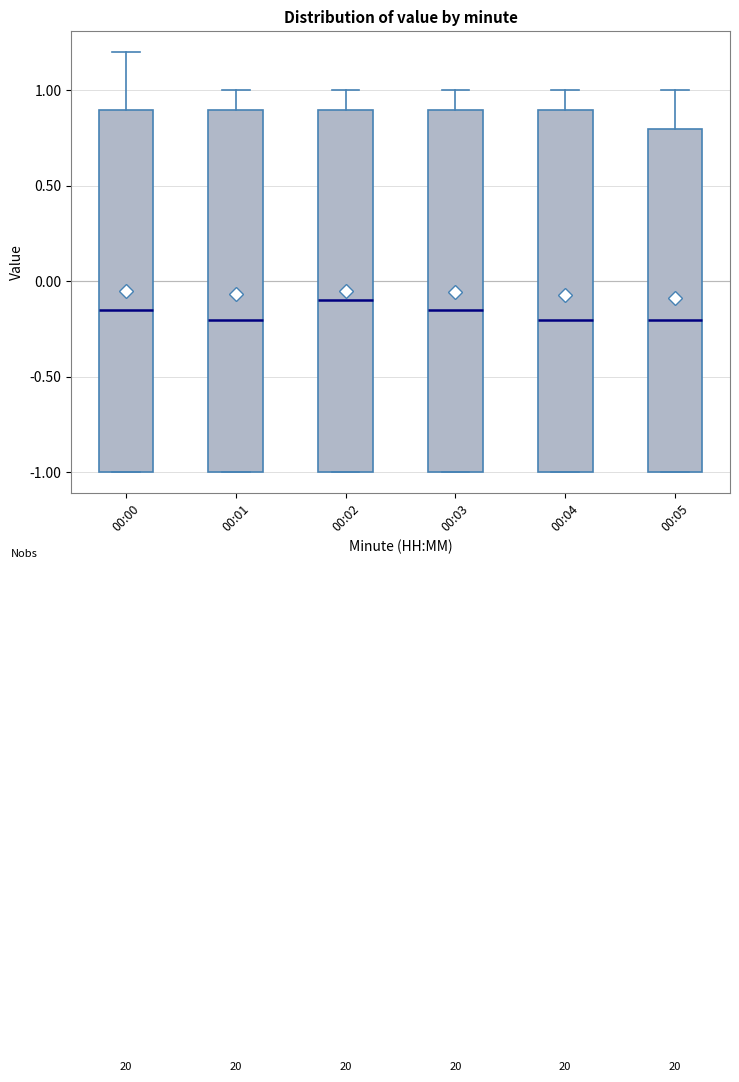

Where is the lower edge of the box for 00:02 on the y-axis? The values are not printed on the chart, so give them approximately, as read against the axis.

-1.00